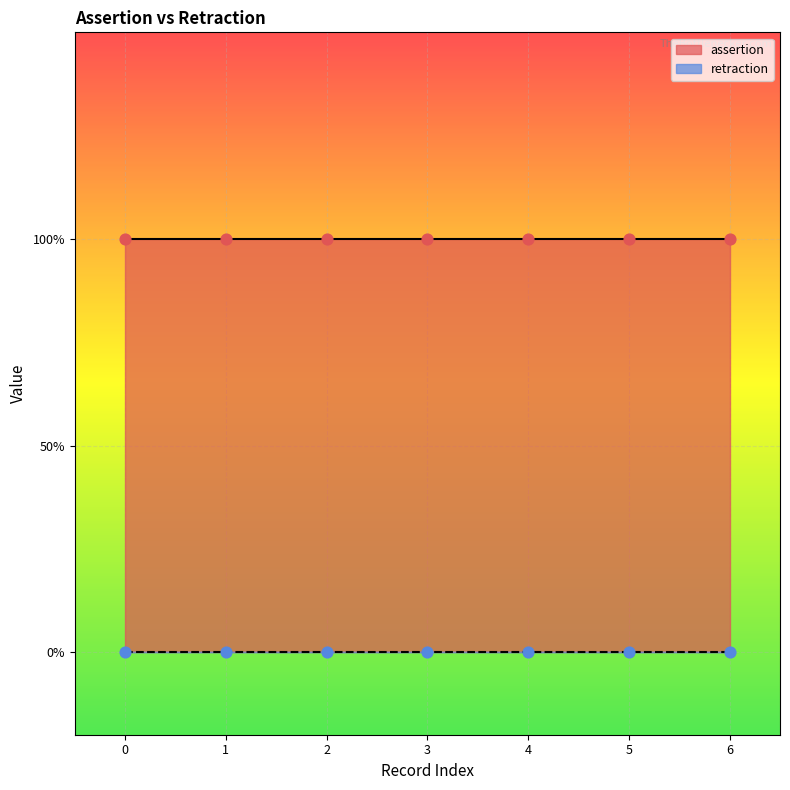

What are all the series names shown in the legend?

assertion, retraction